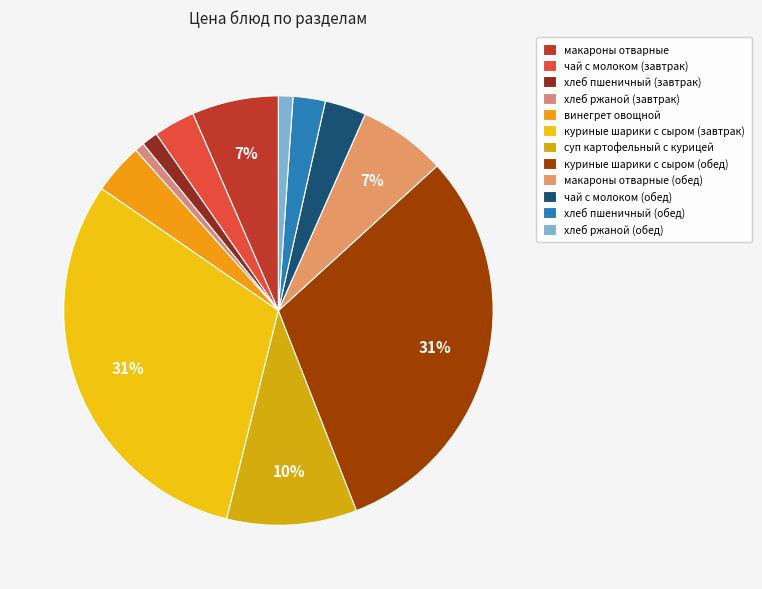

Which has a higher value, куриные шарики с сыром (обед) or чай с молоком (обед)?

куриные шарики с сыром (обед)